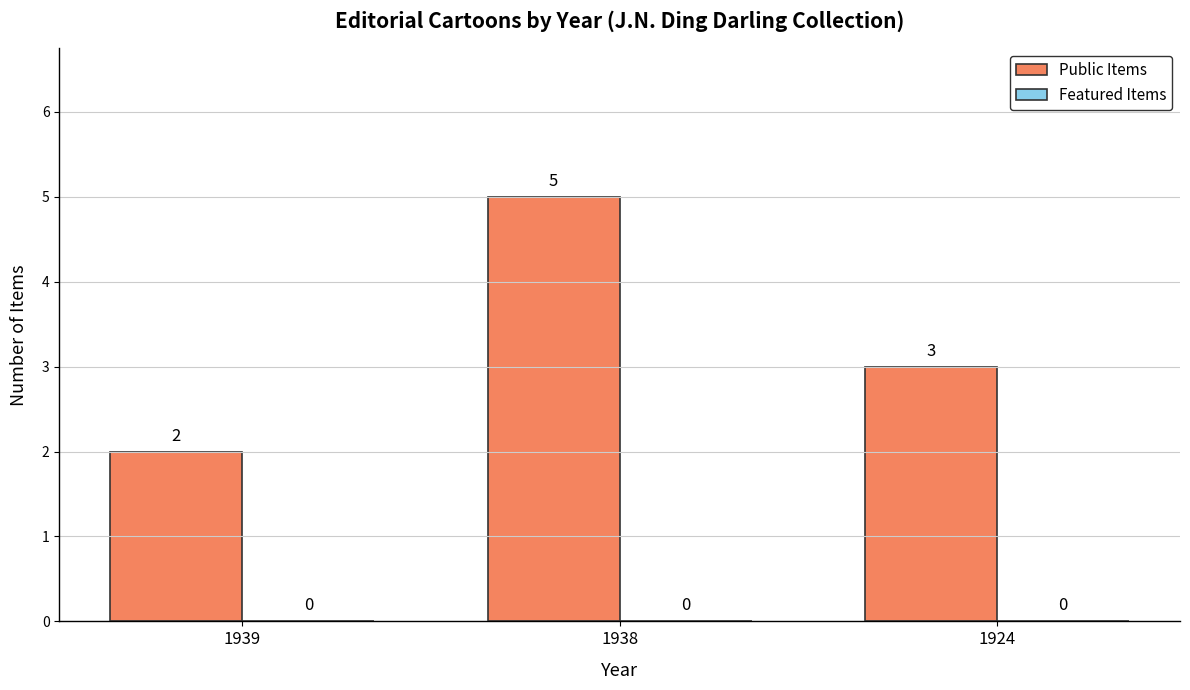

How many bars are there in total?

3